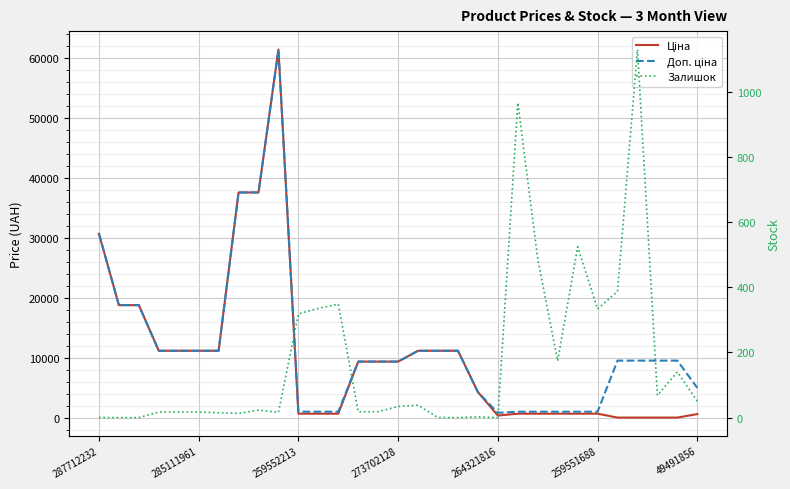

Count the number of categories in the chart.

31